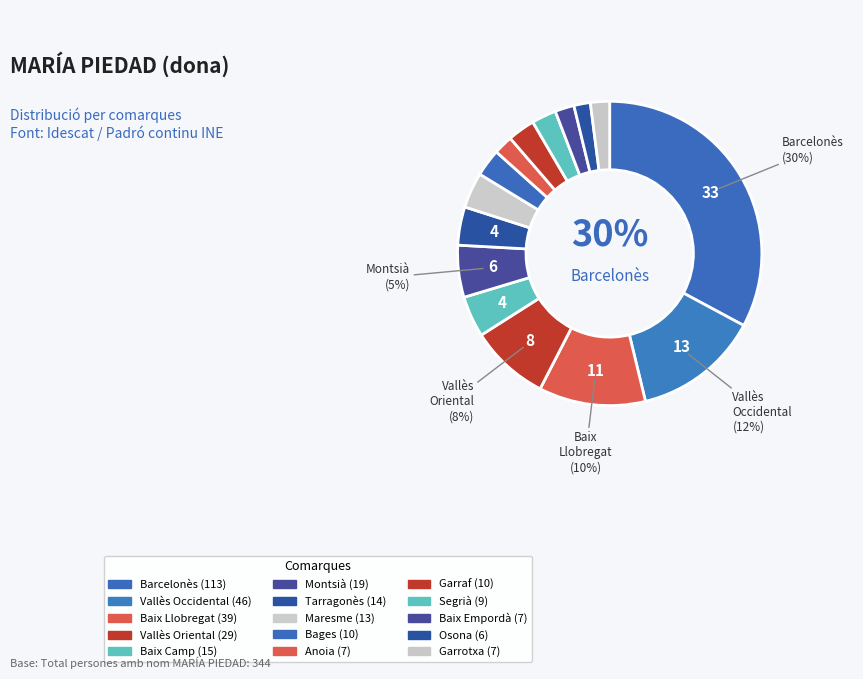

Rank the categories by value from lowest to highest.

Osona, Anoia, Baix Empordà, Garrotxa, Segrià, Bages, Garraf, Maresme, Tarragonès, Baix Camp, Montsià, Vallès Oriental, Baix Llobregat, Vallès Occidental, Barcelonès